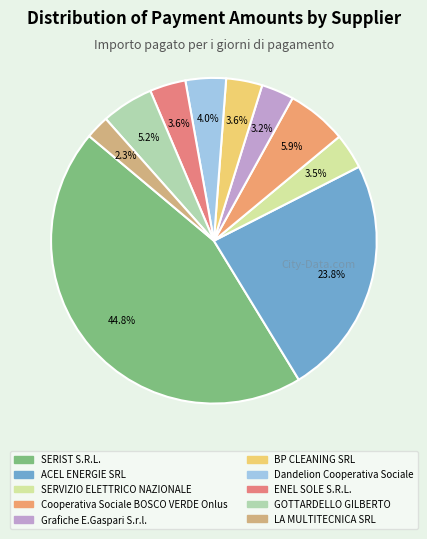

How many slices are in this pie chart?

10